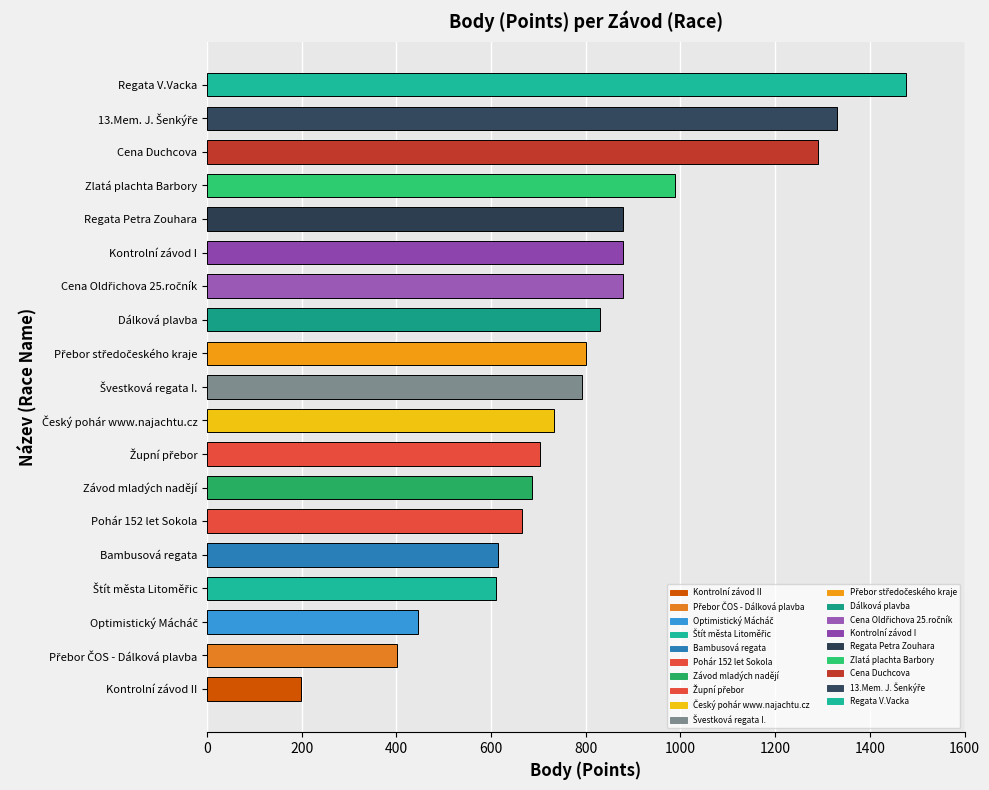

What is the sum of all values?

15202